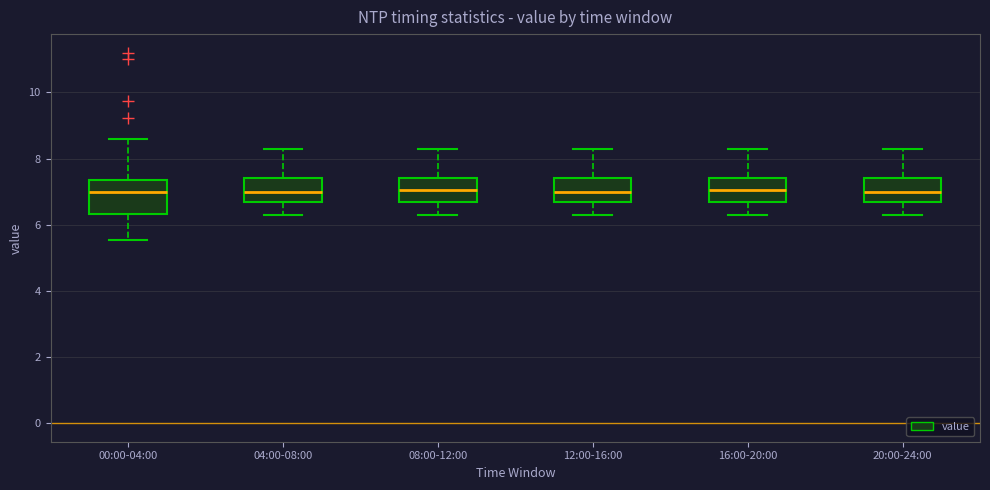

Reading left to right, read every box against the y-axis: the position of its median line, the range the box covers, and the ends of its whiskers. The values are not printed on the chart, so give them approximately, as read against the axis.

00:00-04:00: median 7.0, box 6.4 to 7.4, whiskers 5.6 to 8.6
04:00-08:00: median 7.0, box 6.8 to 7.4, whiskers 6.4 to 8.4
08:00-12:00: median 7.0, box 6.8 to 7.4, whiskers 6.4 to 8.4
12:00-16:00: median 7.0, box 6.8 to 7.4, whiskers 6.4 to 8.4
16:00-20:00: median 7.0, box 6.8 to 7.4, whiskers 6.4 to 8.4
20:00-24:00: median 7.0, box 6.8 to 7.4, whiskers 6.4 to 8.4